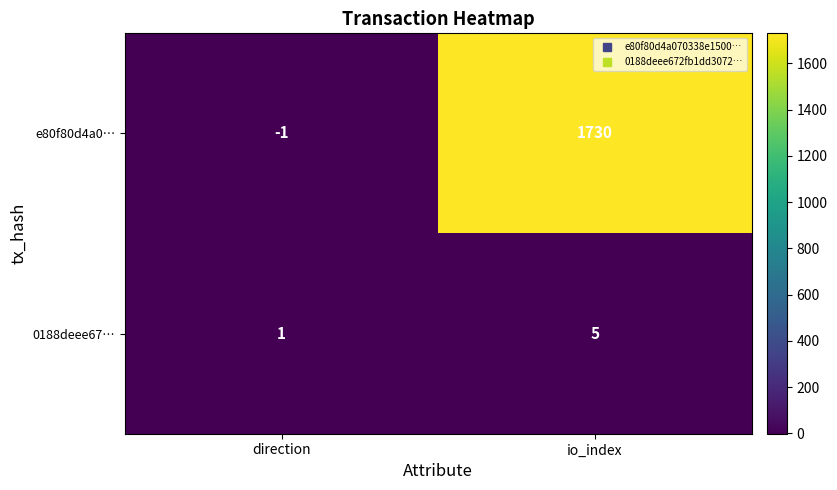

How many distinct data groups are displayed?

2